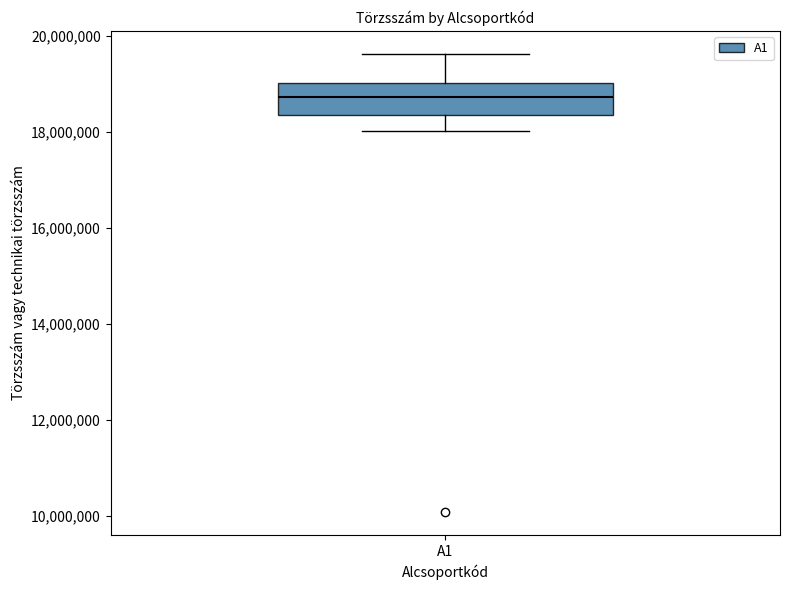

Where does the upper whisker of the box for A1 end on the y-axis? The values are not printed on the chart, so give them approximately, as read against the axis.

19600000